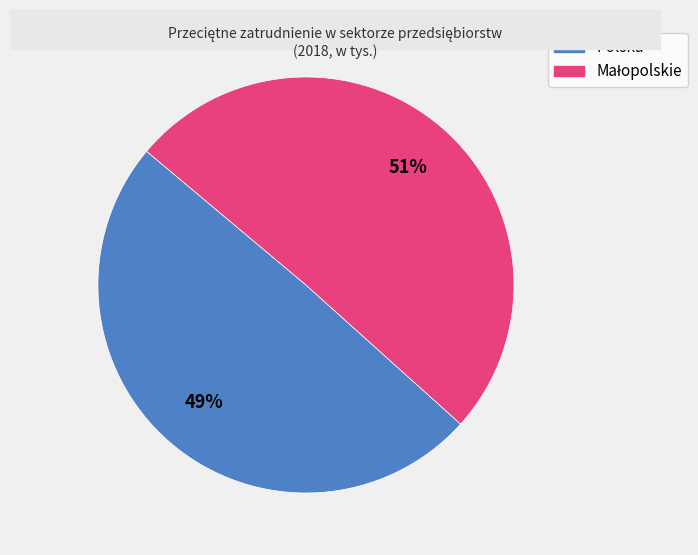

Is there a majority slice in this chart?

Yes